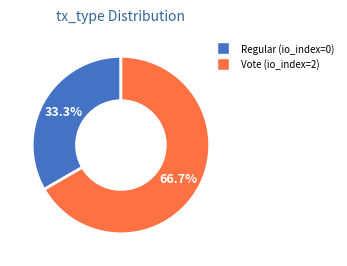

To the nearest percent, what portion does Vote (io_index=2) represent?

67%